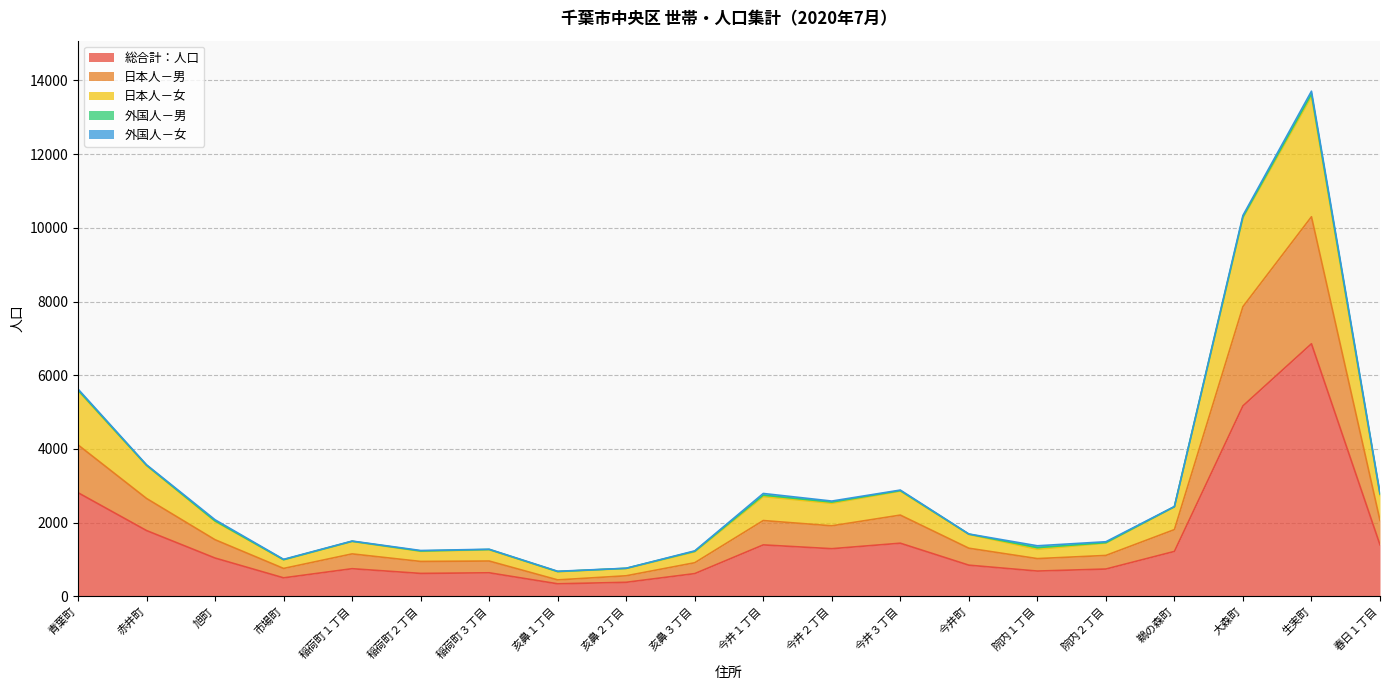

What is the total value across all series at 院内２丁目?

1482